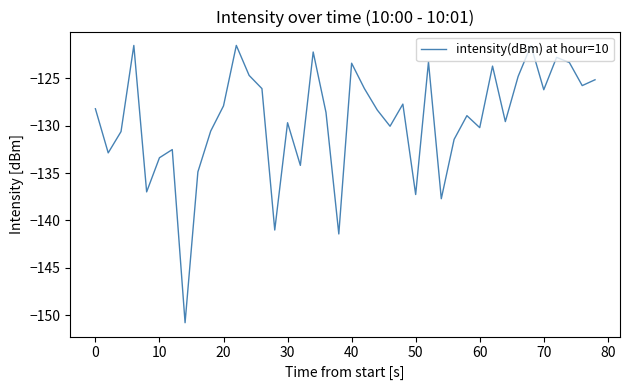

What is the sum of all values?

-5176.8